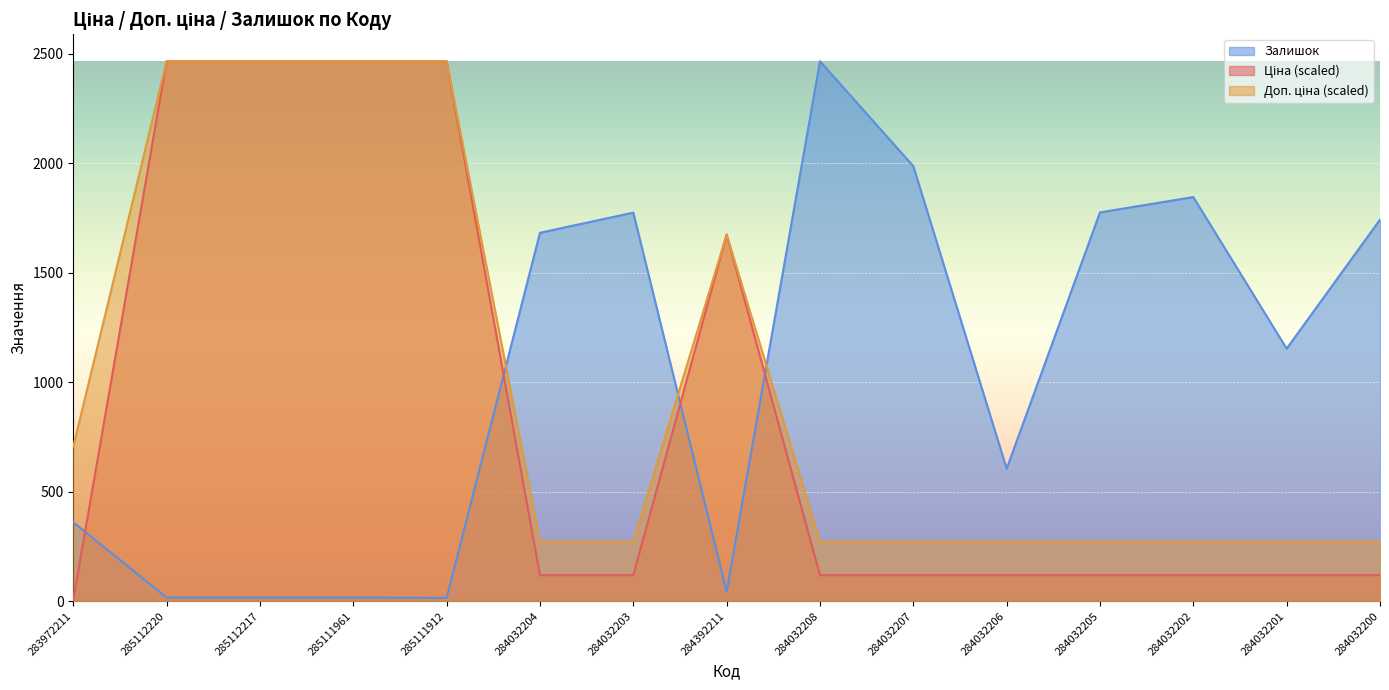

Read the Залишок value at 285111961.

17.0